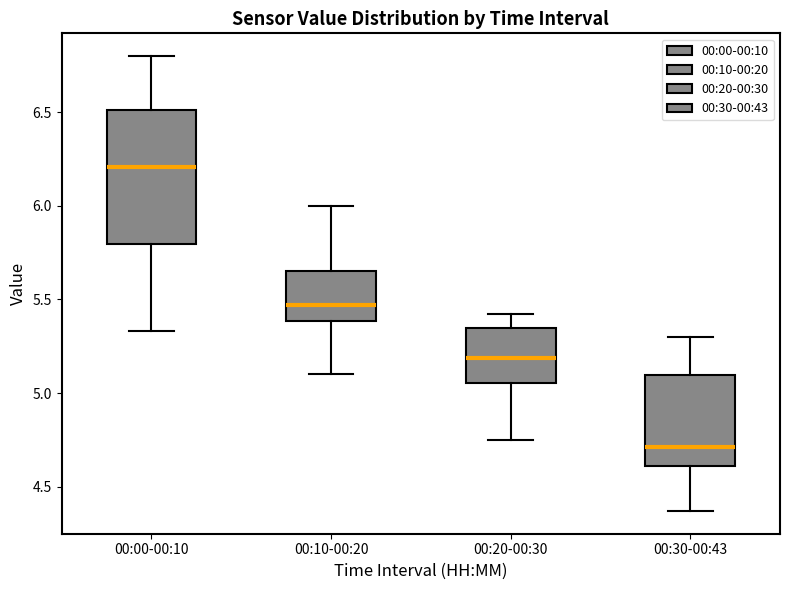

Reading left to right, read every box against the y-axis: the position of its median line, the range the box covers, and the ends of its whiskers. The values are not printed on the chart, so give them approximately, as read against the axis.

00:00-00:10: median 6.20, box 5.80 to 6.50, whiskers 5.35 to 6.80
00:10-00:20: median 5.45, box 5.40 to 5.65, whiskers 5.10 to 6.00
00:20-00:30: median 5.20, box 5.05 to 5.35, whiskers 4.75 to 5.40
00:30-00:43: median 4.70, box 4.60 to 5.10, whiskers 4.35 to 5.30